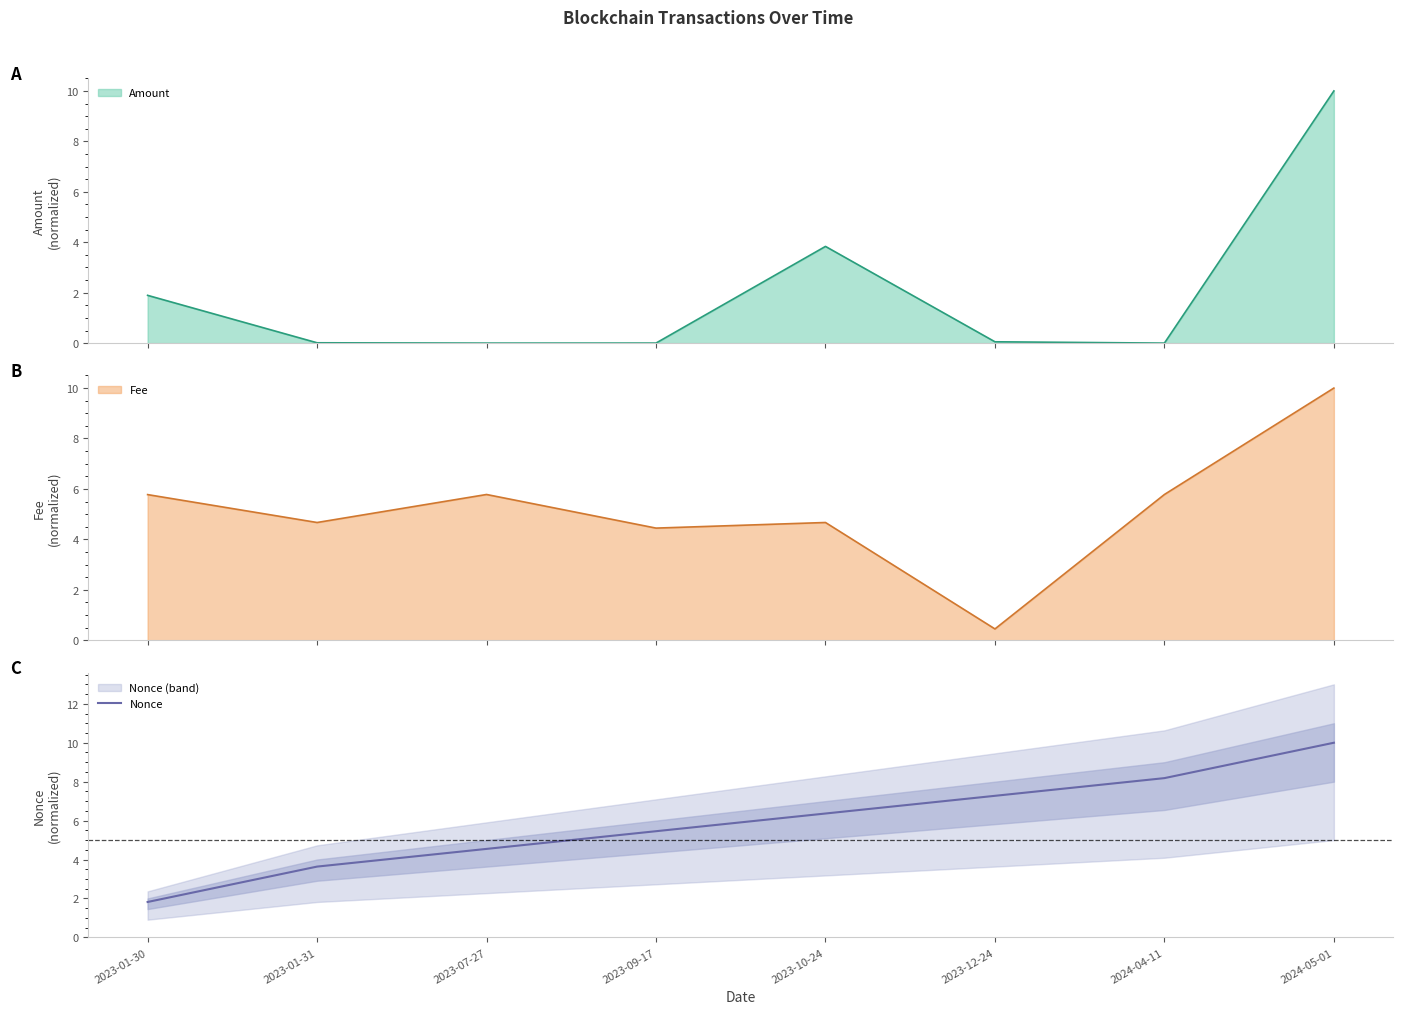

Does the chart have visible grid lines?

No